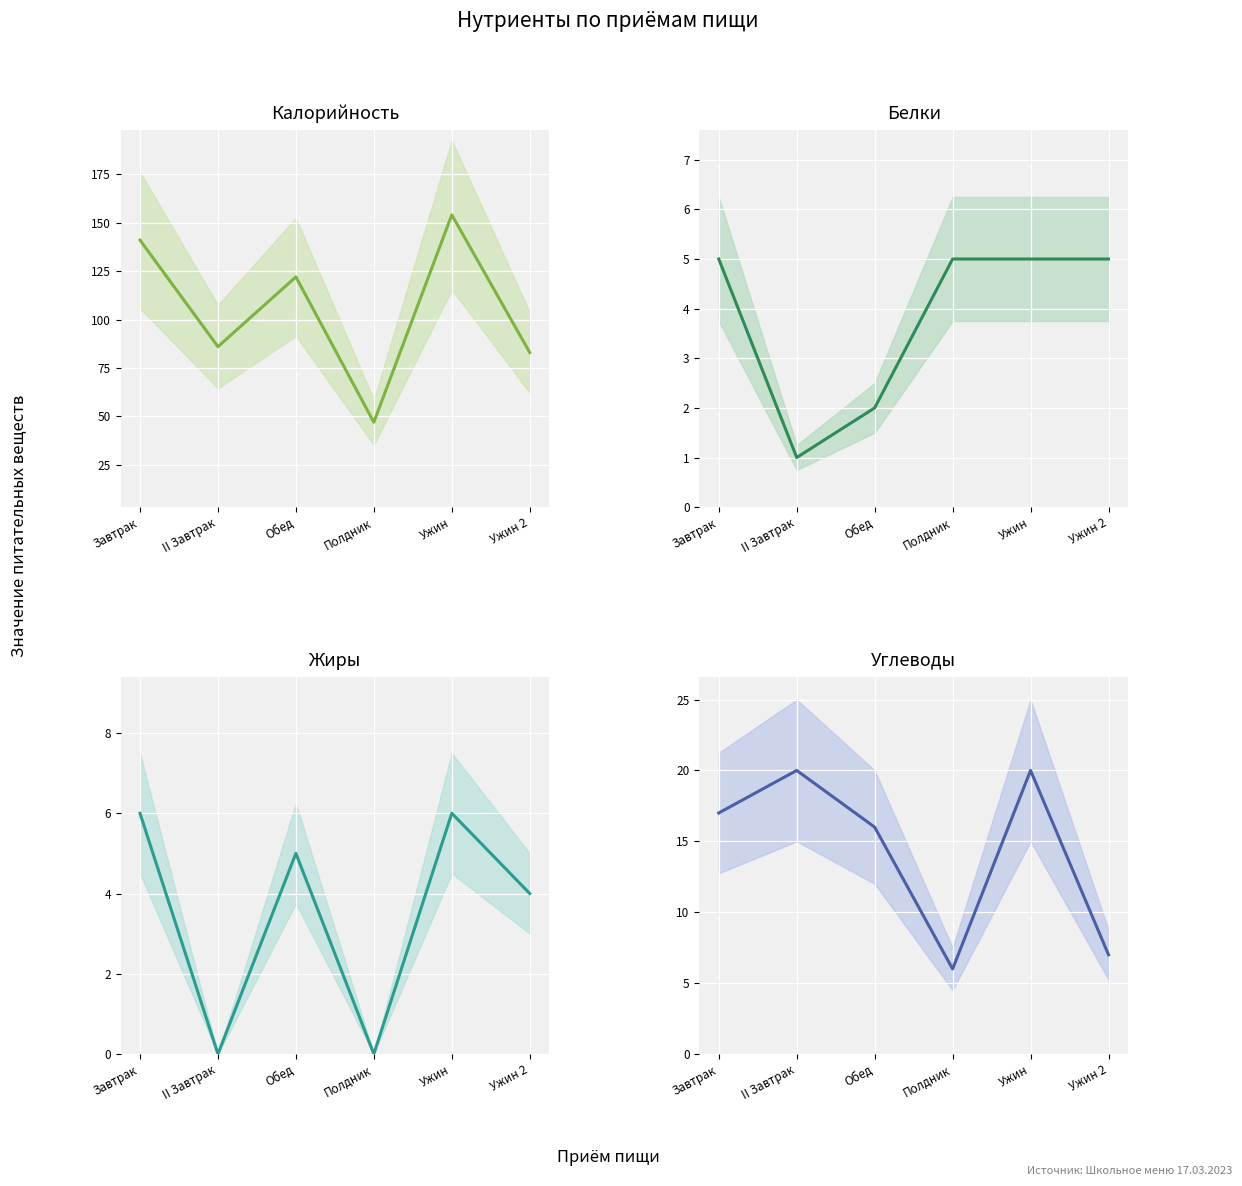

Between Обед and Ужин, which series saw the biggest shift?

Калорийность